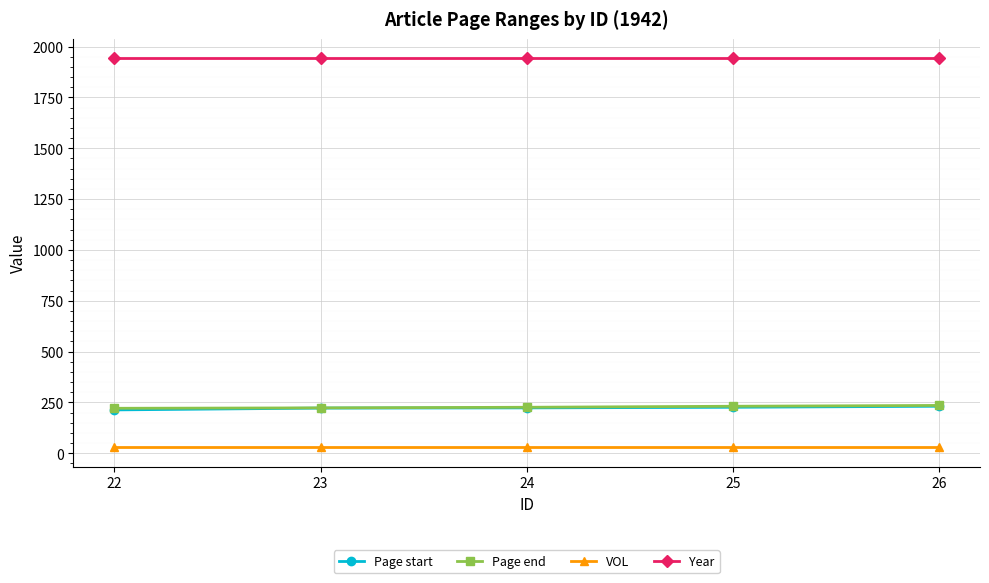

True or false: Page end has more than 2 interior local peaks.

False